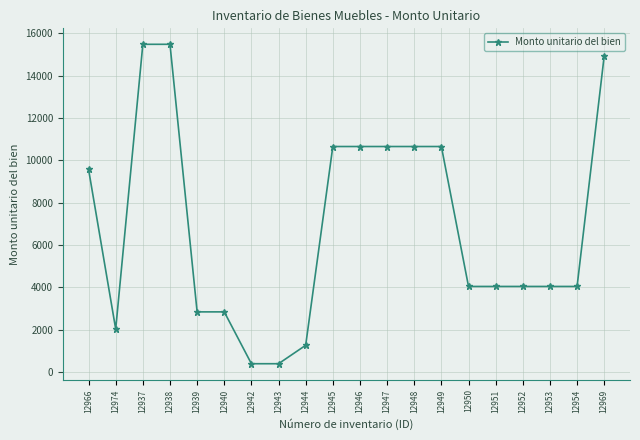

At which category does the data reach its first local valley?

12974